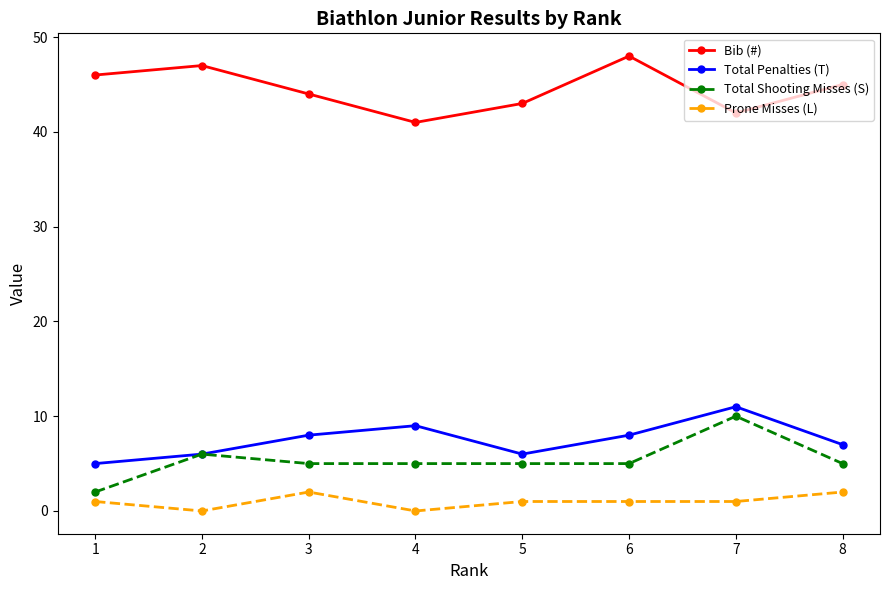

What is the value of the Prone Misses (L) point at the 8th from the left?

2